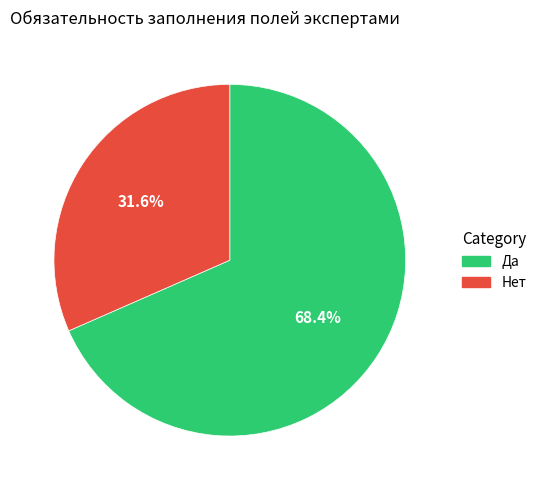

Which category has the biggest portion of the pie?

Да